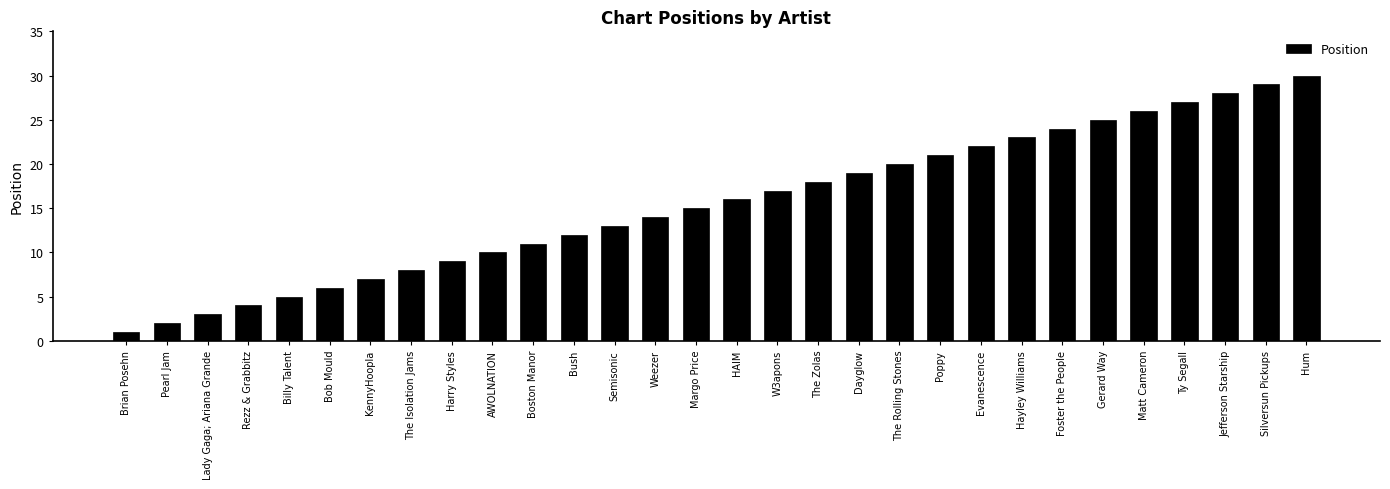

Does the chart contain any negative values?

No